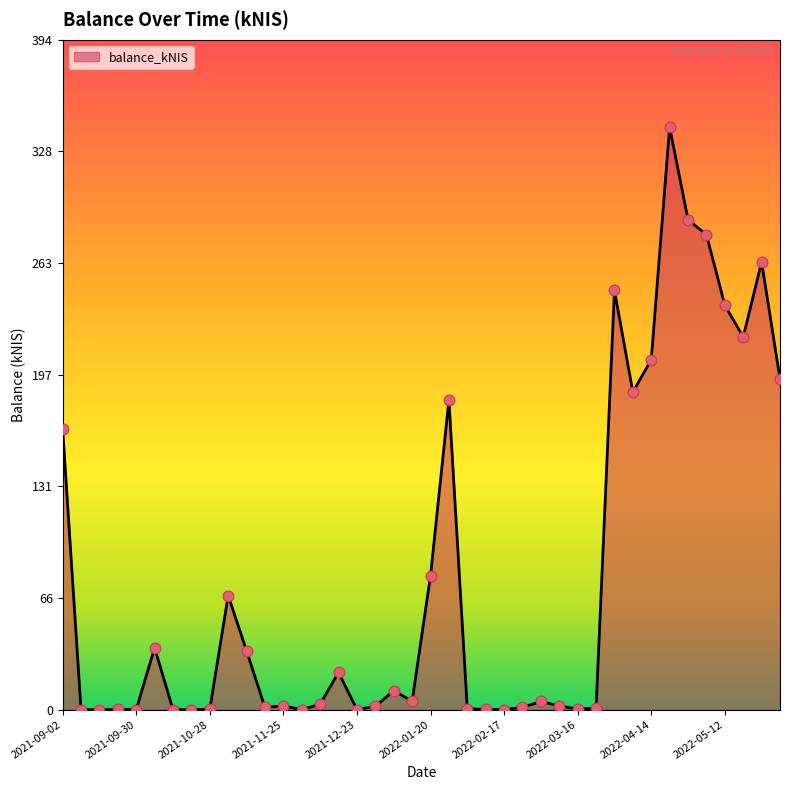

What is the difference between the maximum and minimum values?

342.6